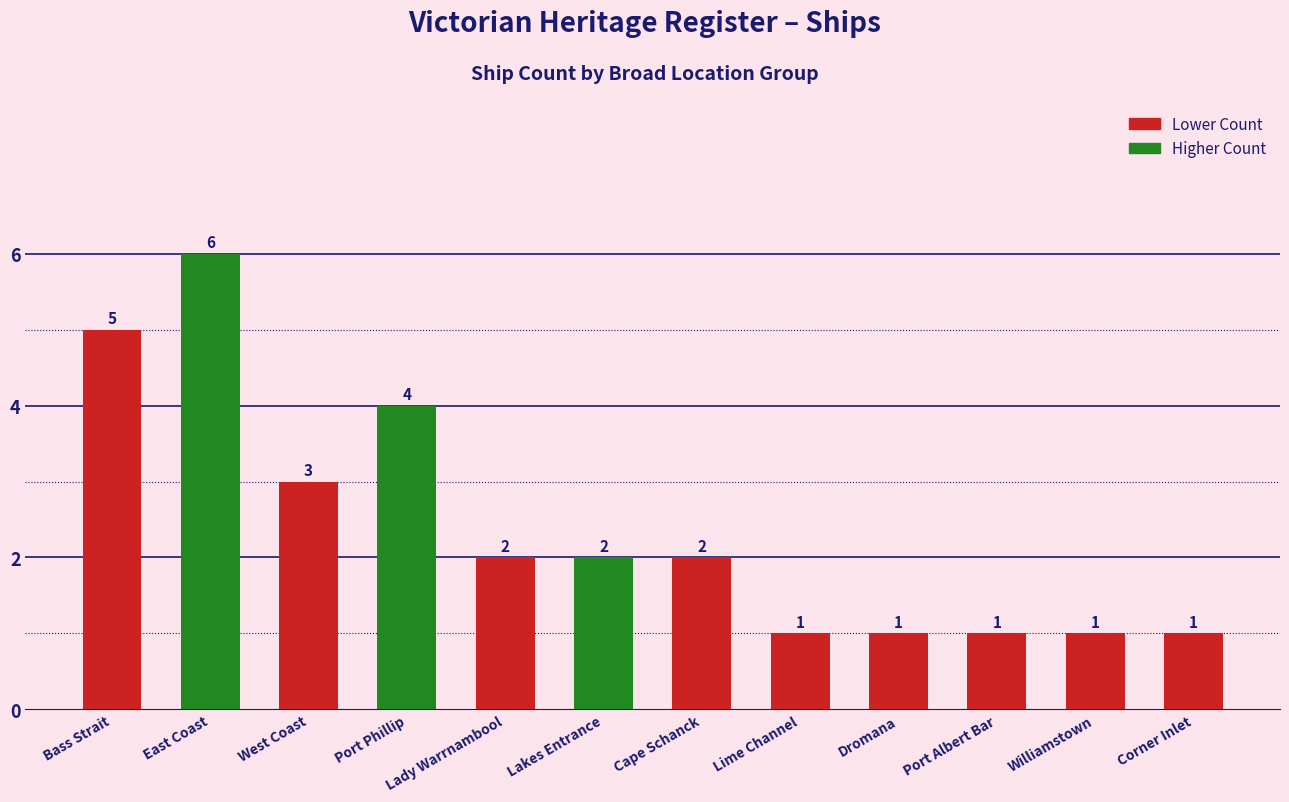

Reading left to right, extract all data points from this chart.

5	6	3	4	2	2	2	1	1	1	1	1